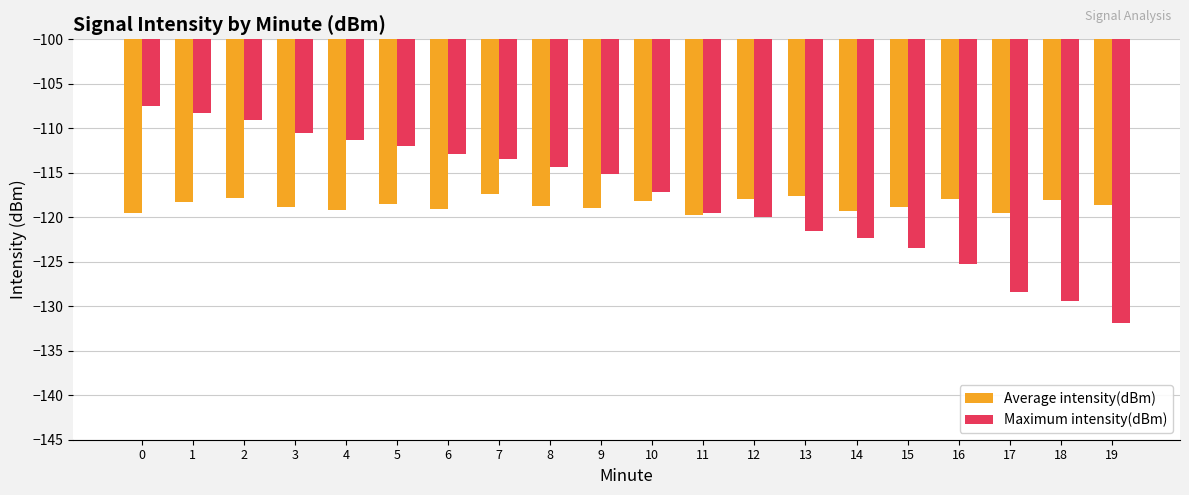

Which label corresponds to the smallest value in the chart?

19